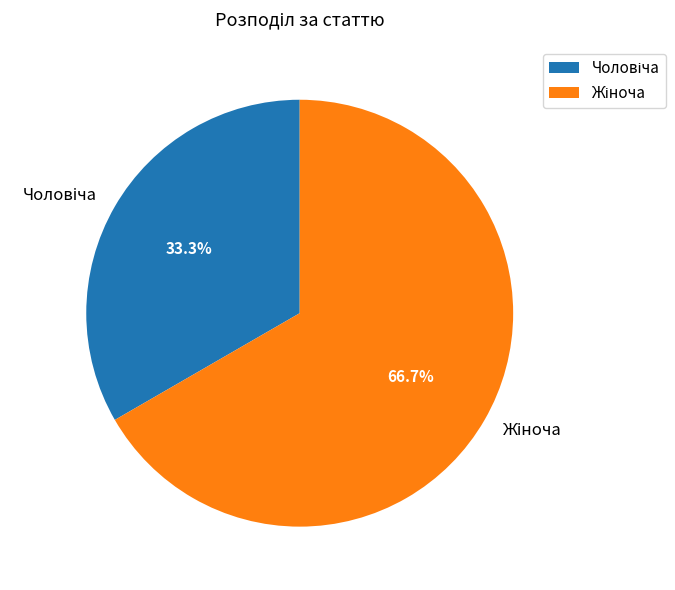

Is there any slice that represents more than half of the pie?

Yes